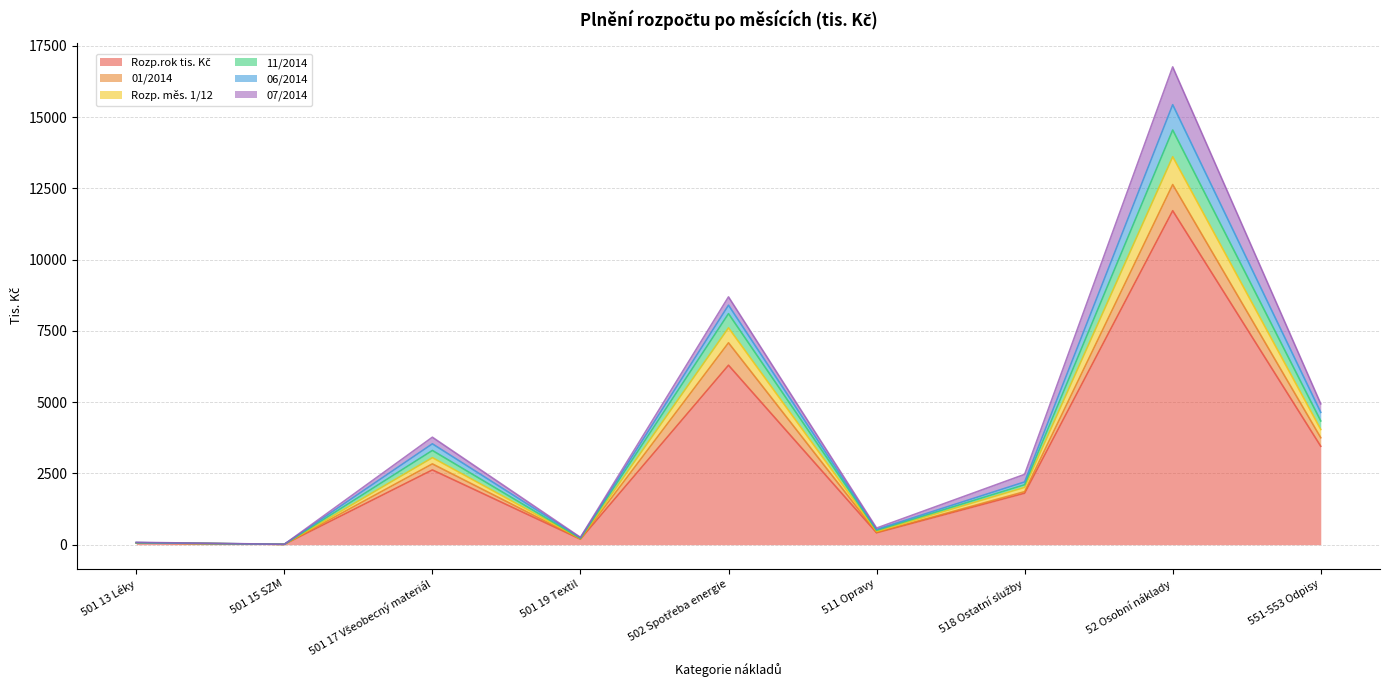

Is it true that 11/2014 equals 793.8 at 511 Opravy?

False